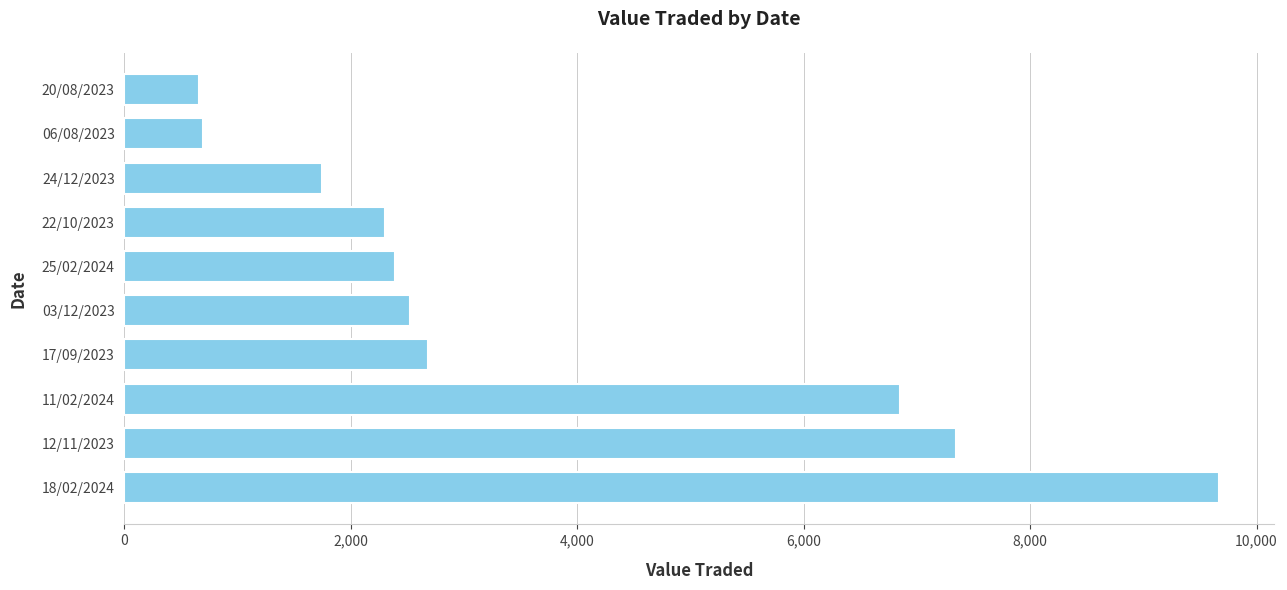

What is the difference between the maximum and minimum values?

9007